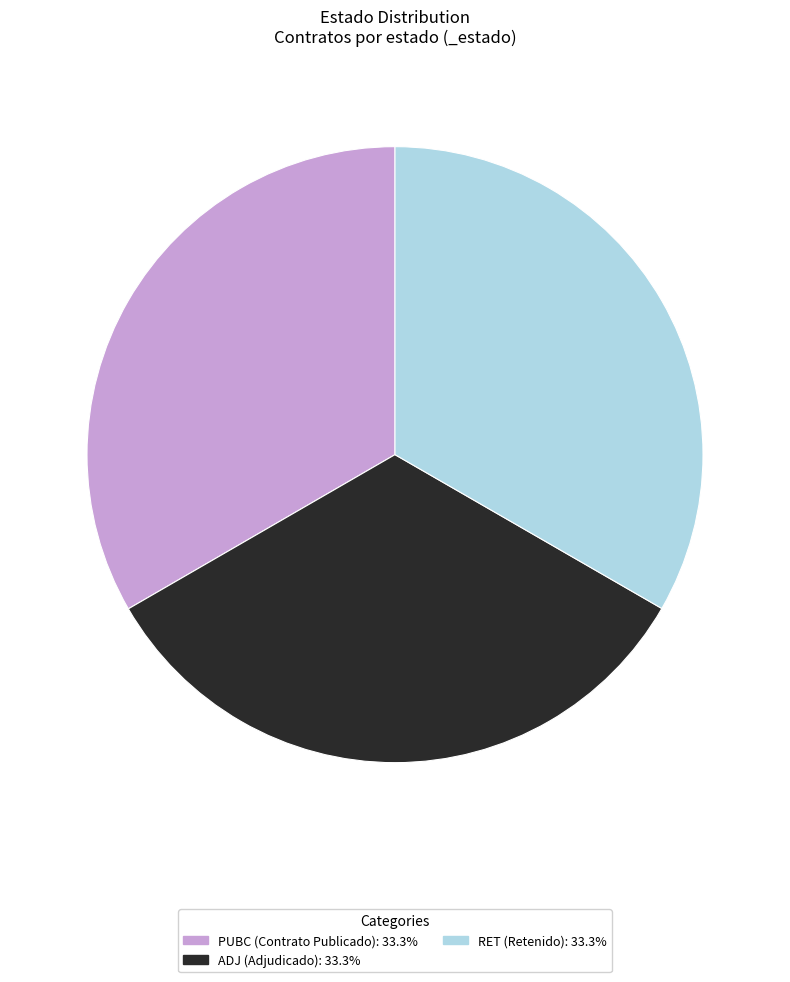

Combined, do PUBC (Contrato Publicado): 33.3% and ADJ (Adjudicado): 33.3% account for over 50%?

Yes